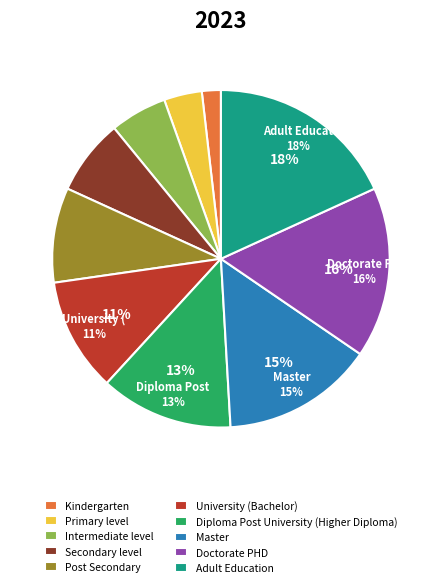

Is there a majority slice in this chart?

No